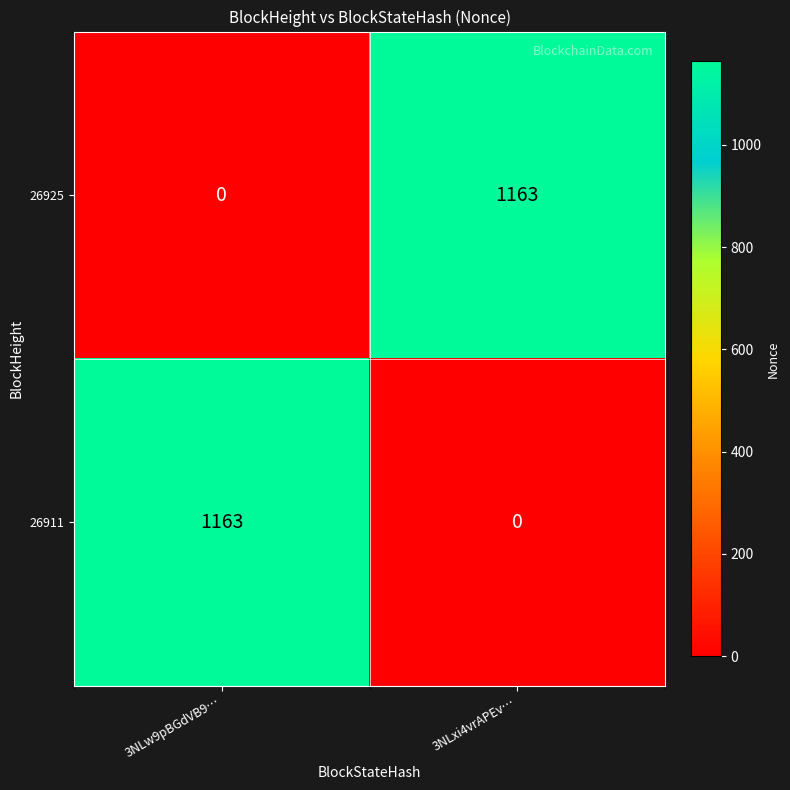

Is the value of 26925 at 3NLw9pBGdVB9… greater than the value of 26911 at 3NLw9pBGdVB9…?

No